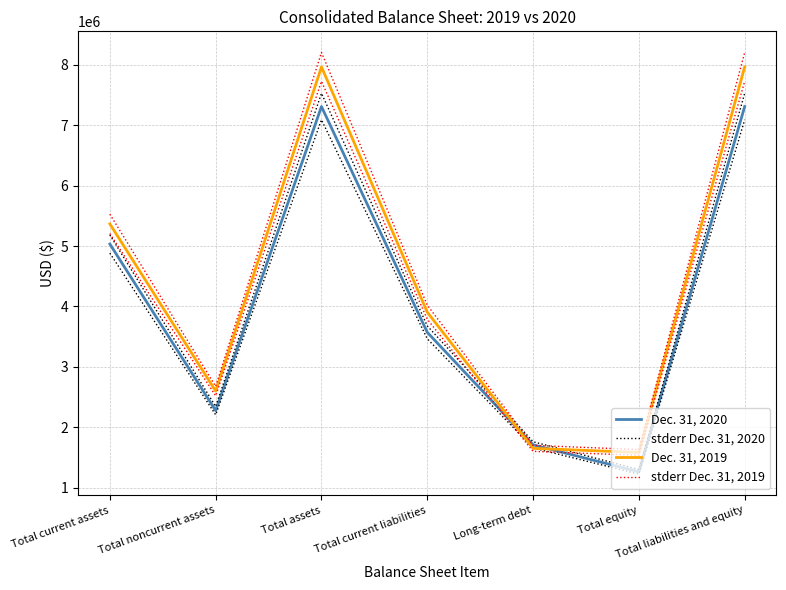

The value of stderr Dec. 31, 2020 at Total noncurrent assets is 950250.5. True or false?

False